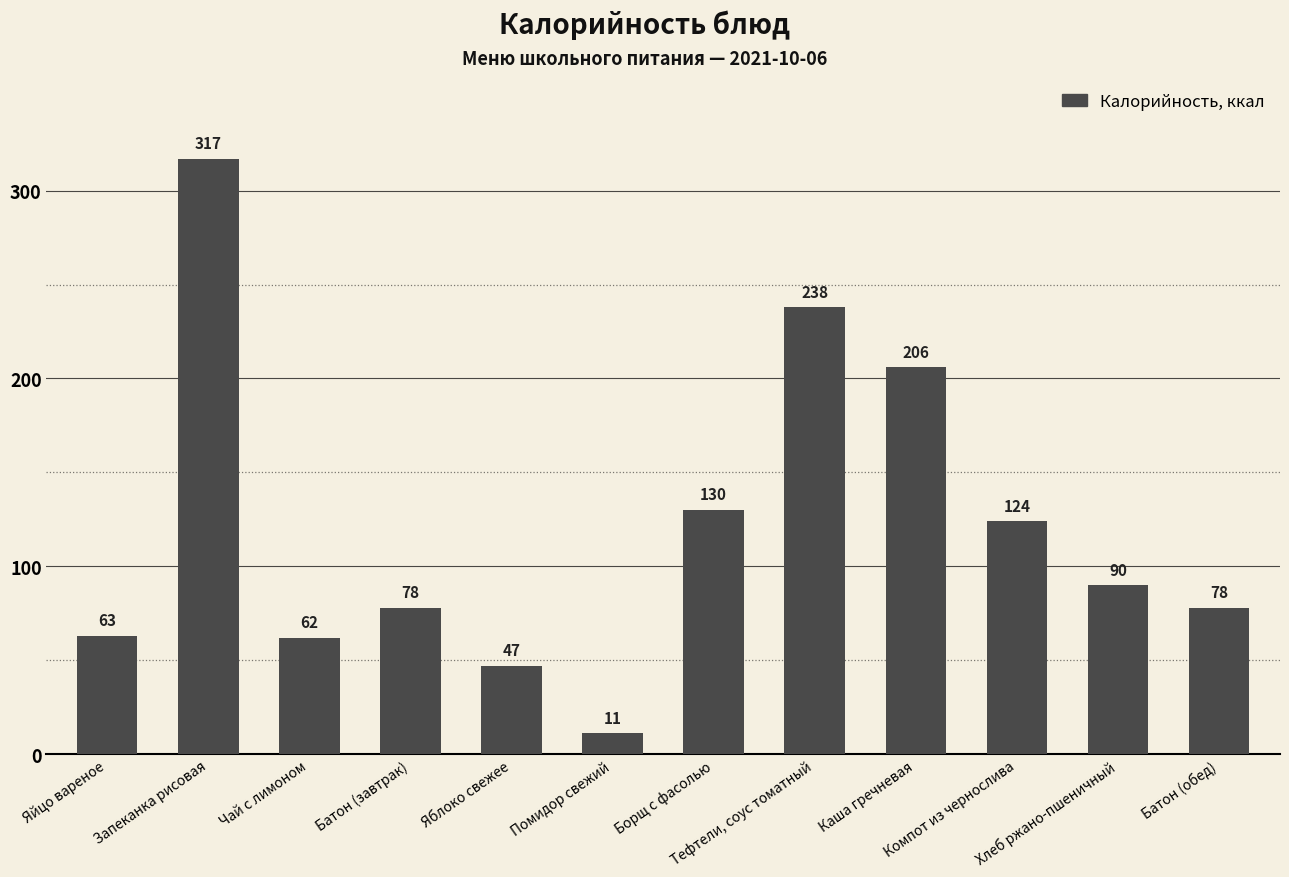

Reading right to left, extract all data points from this chart.

78	90	124	206	238	130	11	47	78	62	317	63